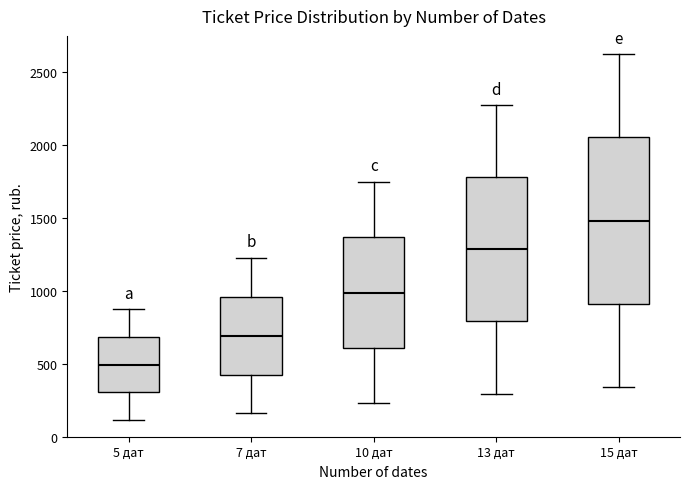

Comparing the boxes themselves (not the whiskers), which one is the tallest?

15 дат